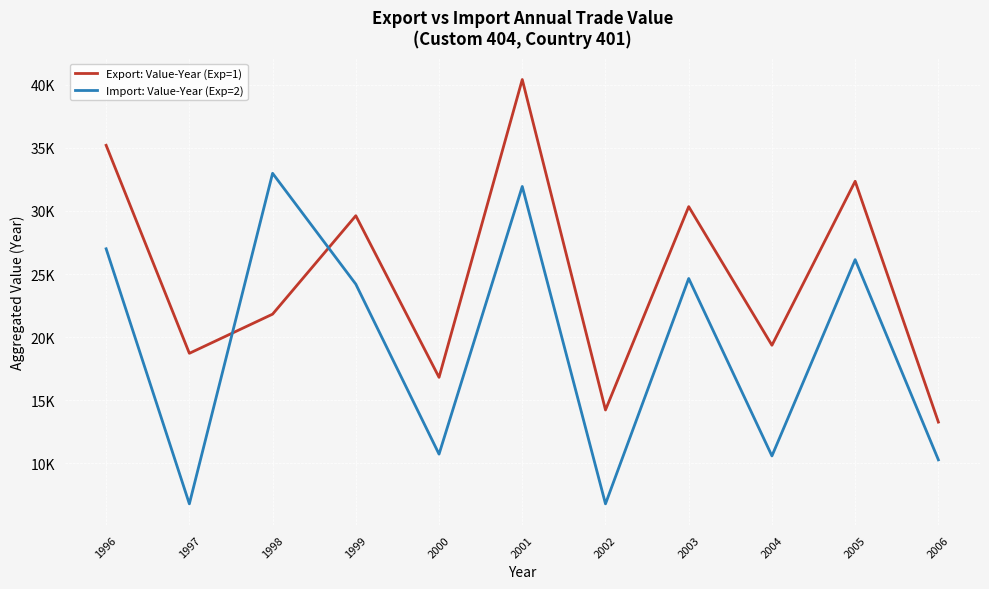

What is the value of the Import: Value-Year (Exp=2) point at the 6th from the left?

31942